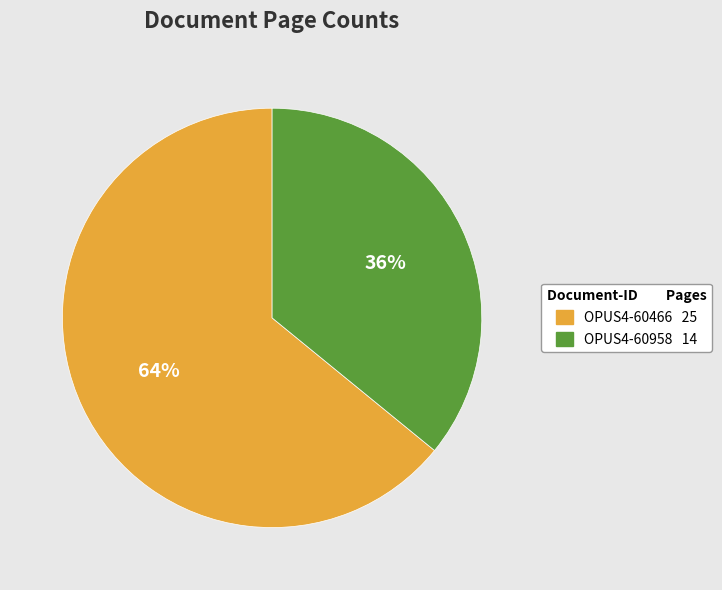

To the nearest percent, what is the average slice percentage?

50%